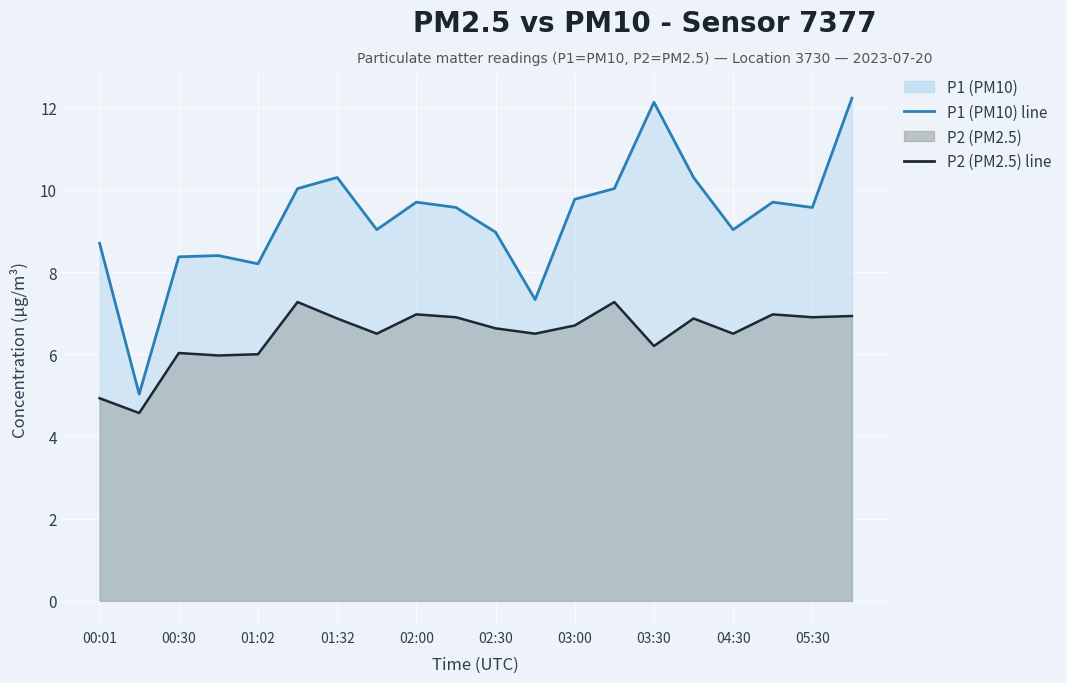

True or false: P1 (PM10) line and P2 (PM2.5) line cross at least once.

False